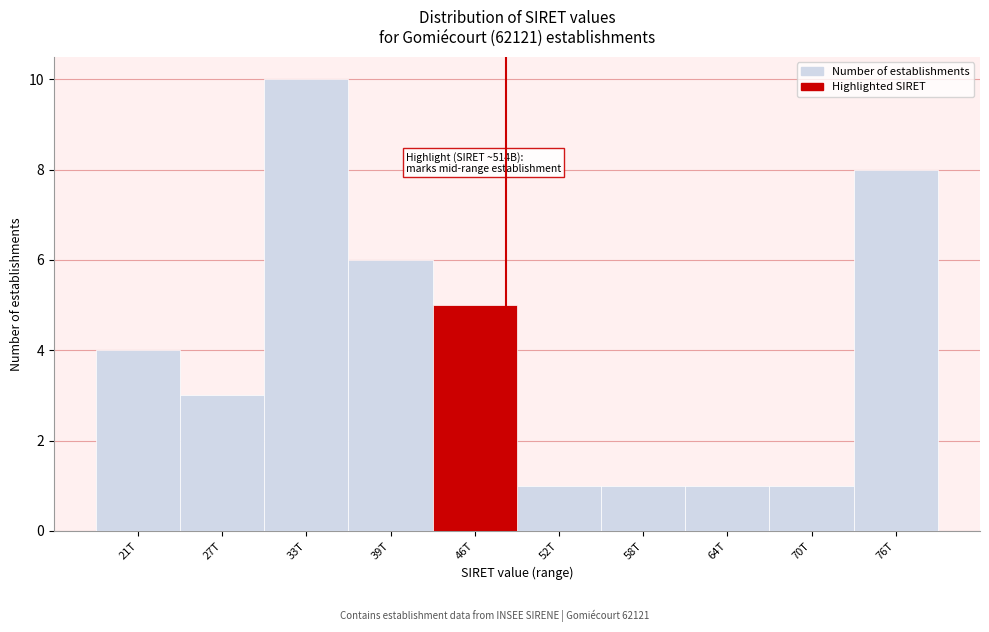

Reading right to left, list all the values displayed in this chart.

76T=8	70T=1	64T=1	58T=1	52T=1	46T=5	39T=6	33T=10	27T=3	21T=4